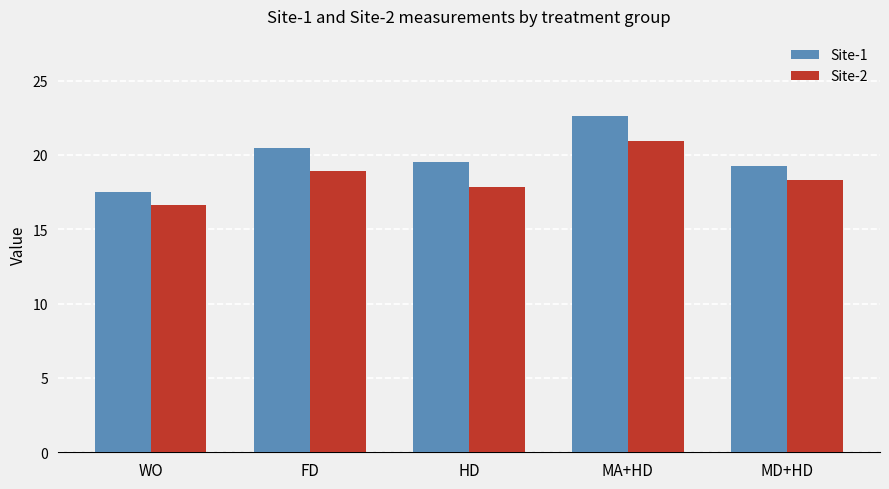

What is the difference between the second highest and minimum values in the Site-2 series?

2.3